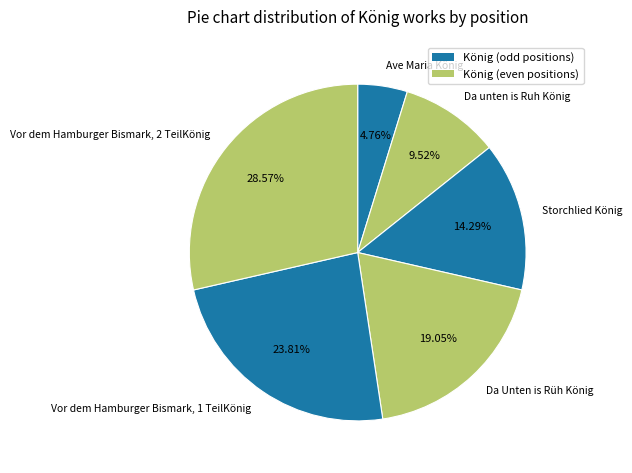

True or false: Storchlied König accounts for 14% of the total.

True